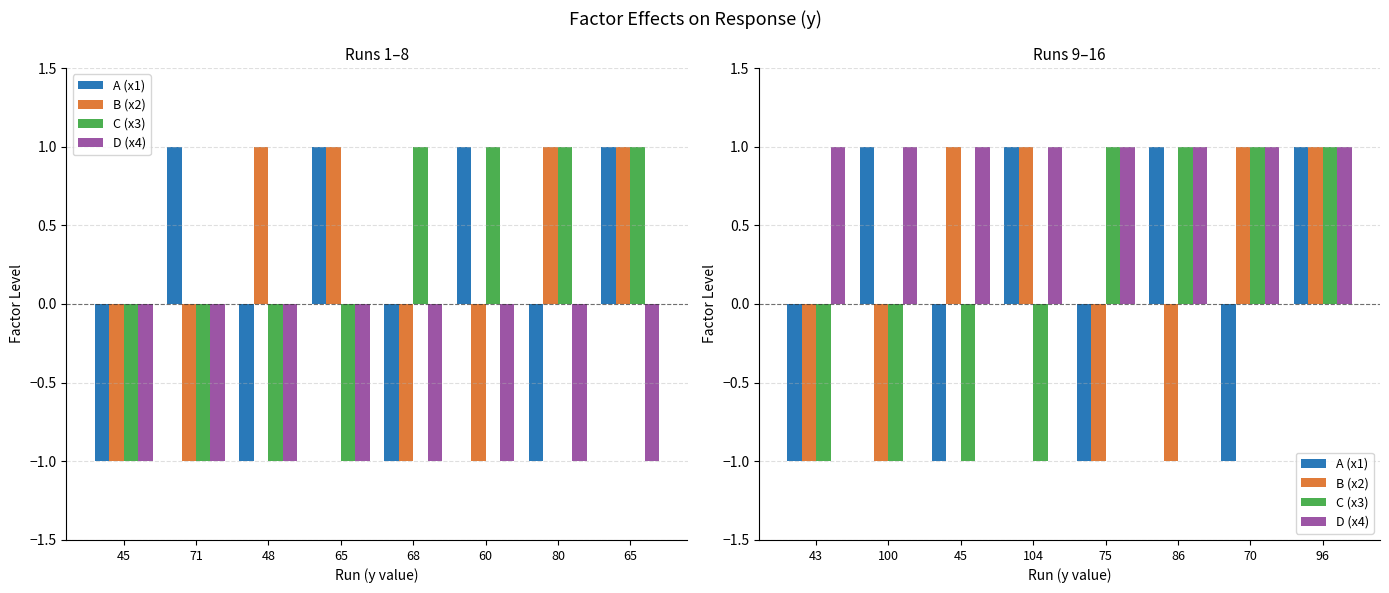

What is the spread (max minus min) of values at 70?

2